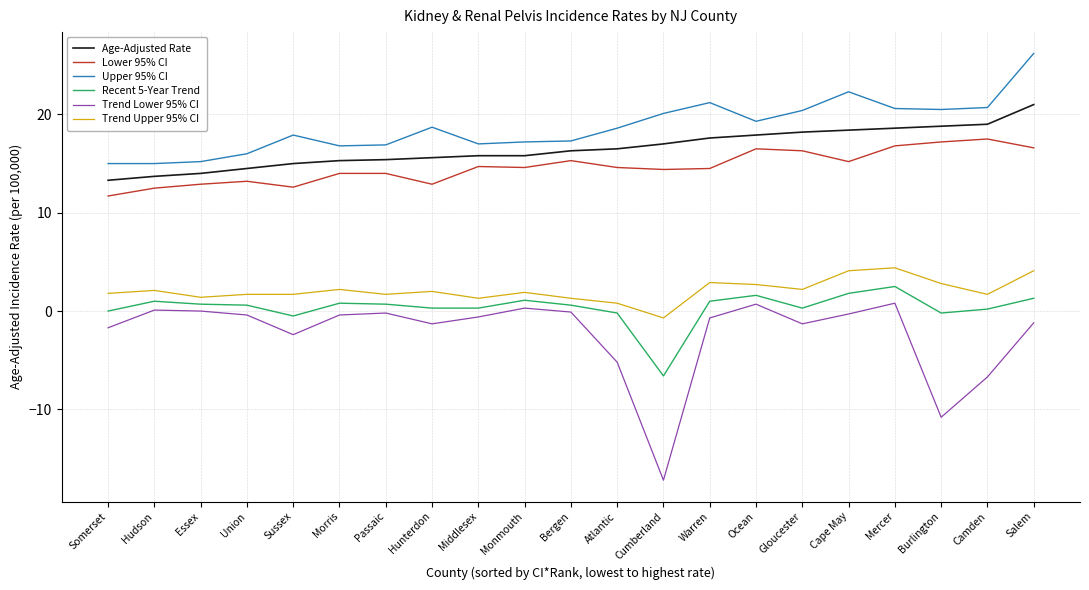

Is the value of Trend Upper 95% CI at Somerset greater than the value of Recent 5-Year Trend at Monmouth?

Yes